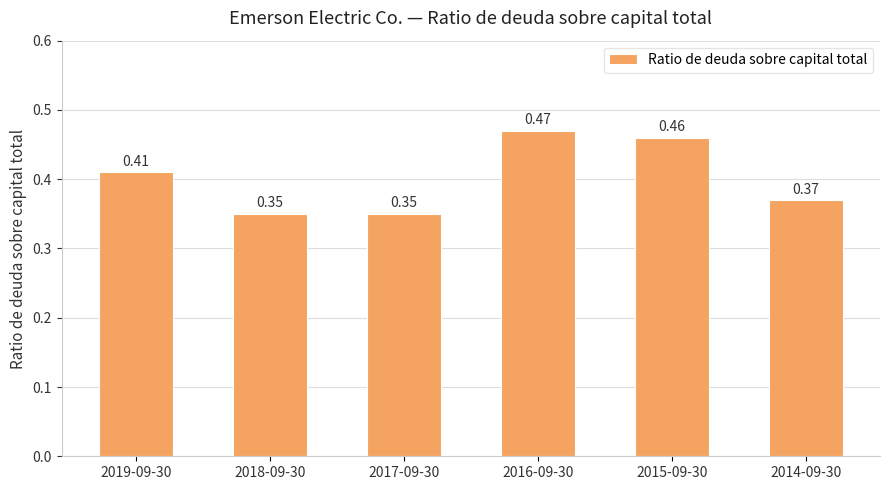

Which has a higher value, 2015-09-30 or 2018-09-30?

2015-09-30